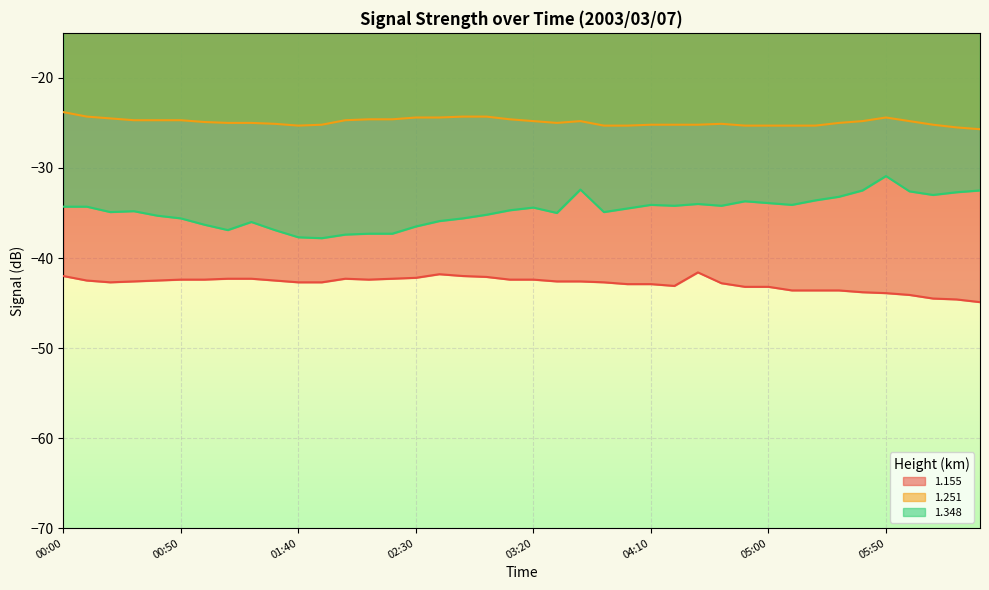

What is the value of the 1.155 point at the 32nd from the left?

-43.6